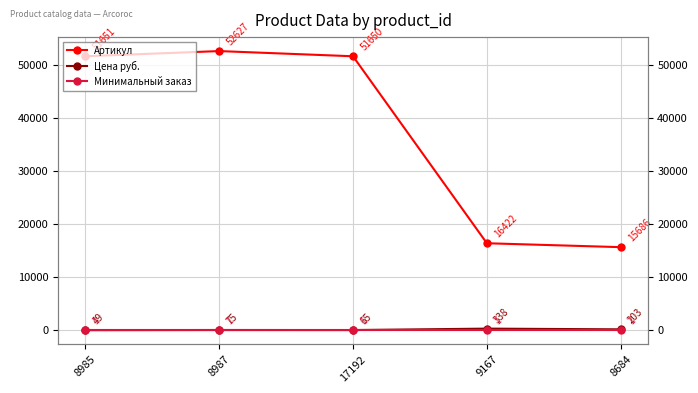

What is the maximum value for Минимальный заказ?

1